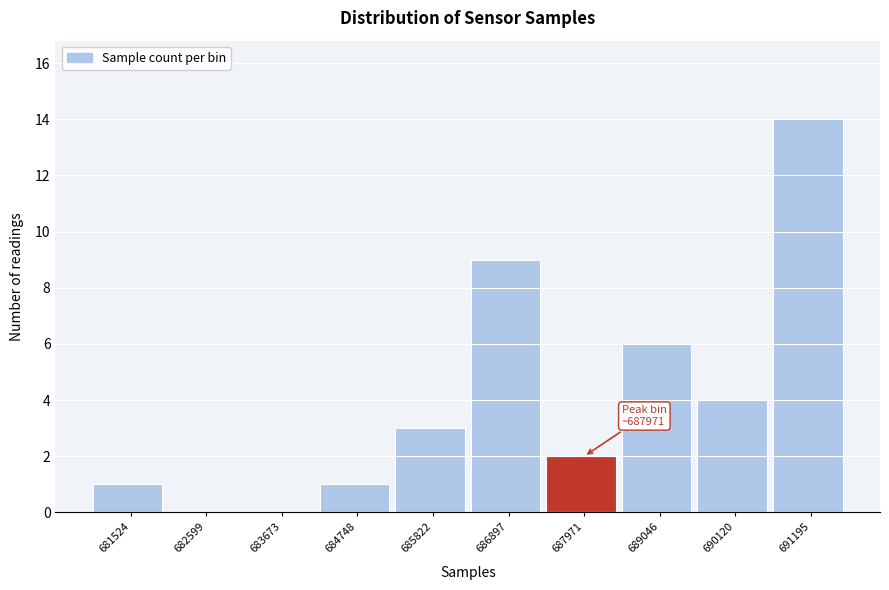

Over which range of the x-axis is the bar tallest?

690600 to 691800